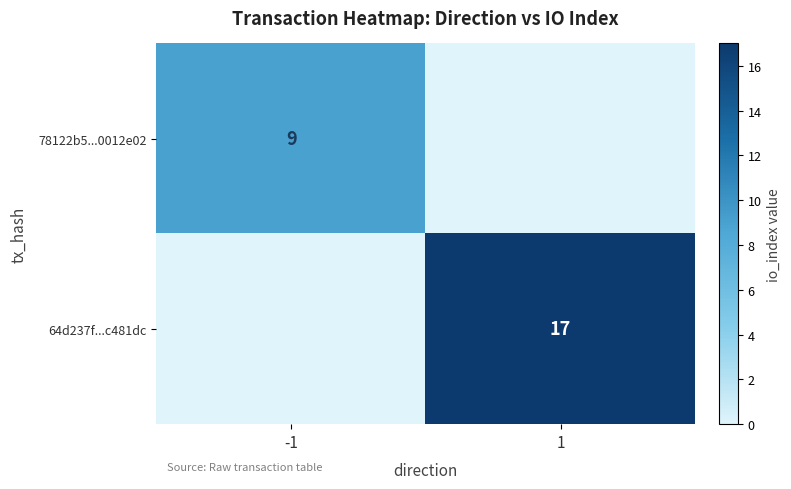

The 64d237f...c481dc series shows 24 at 1. True or false?

False